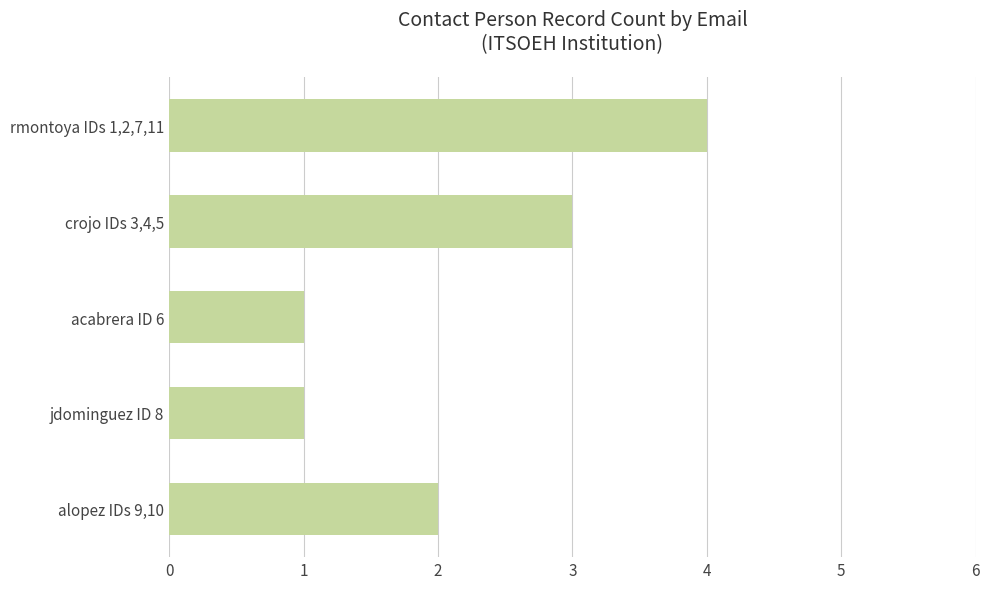

How many bars are there in total?

5